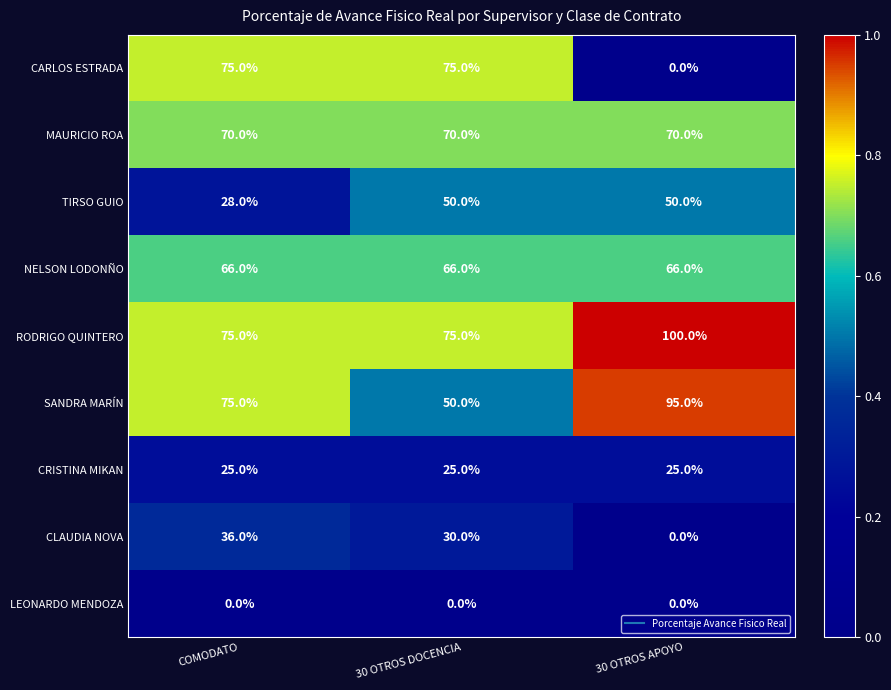

Reading left to right, transcribe all the data shown in this chart.

CARLOS ESTRADA: COMODATO=75	30 OTROS DOCENCIA=75	30 OTROS APOYO=0
MAURICIO ROA: COMODATO=70	30 OTROS DOCENCIA=70	30 OTROS APOYO=70
TIRSO GUIO: COMODATO=28	30 OTROS DOCENCIA=50	30 OTROS APOYO=50
NELSON LODONÑO: COMODATO=66	30 OTROS DOCENCIA=66	30 OTROS APOYO=66
RODRIGO QUINTERO: COMODATO=75	30 OTROS DOCENCIA=75	30 OTROS APOYO=100
SANDRA MARÍN: COMODATO=75	30 OTROS DOCENCIA=50	30 OTROS APOYO=95
CRISTINA MIKAN: COMODATO=25	30 OTROS DOCENCIA=25	30 OTROS APOYO=25
CLAUDIA NOVA: COMODATO=36	30 OTROS DOCENCIA=30	30 OTROS APOYO=0
LEONARDO MENDOZA: COMODATO=0	30 OTROS DOCENCIA=0	30 OTROS APOYO=0